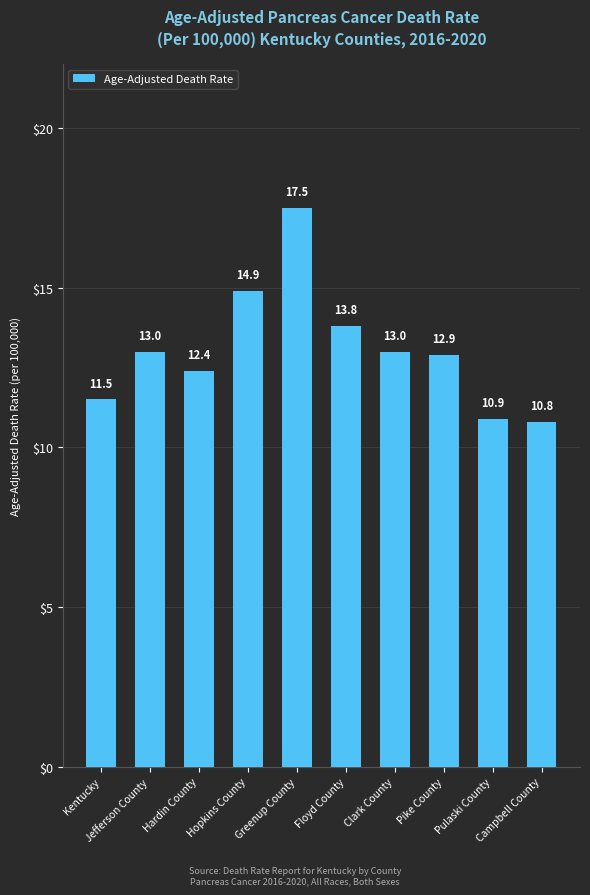

Reading left to right, what are all the values shown in this chart?

11.5	13.0	12.4	14.9	17.5	13.8	13.0	12.9	10.9	10.8